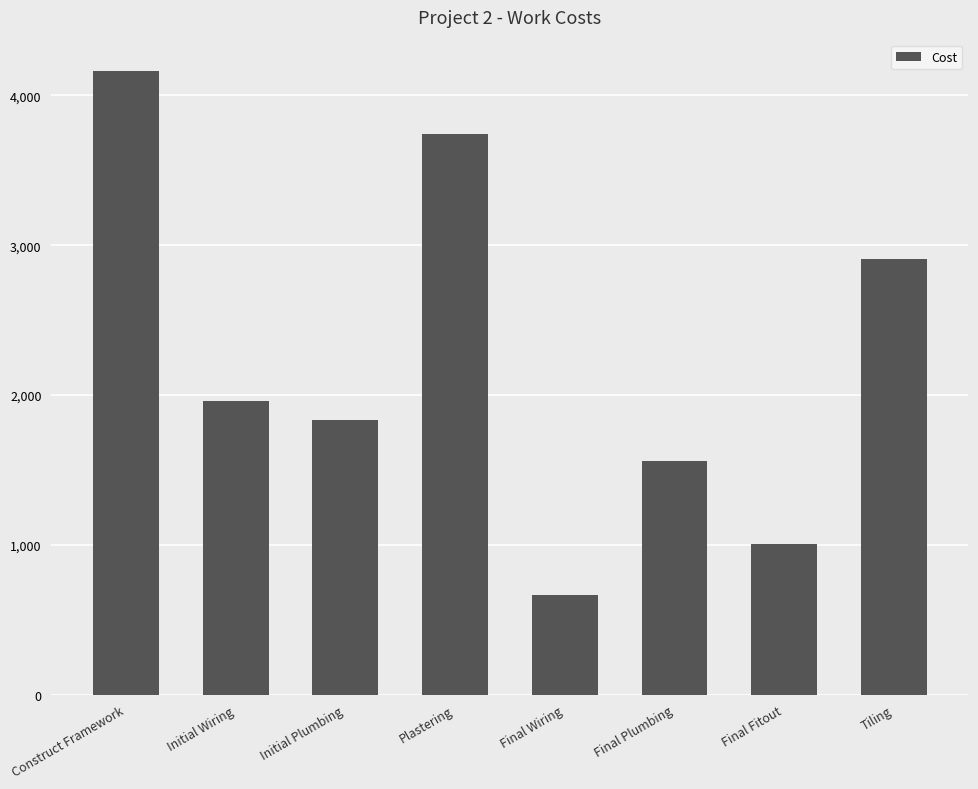

What is the sum of the values at Construct Framework and Final Plumbing?

5722.4